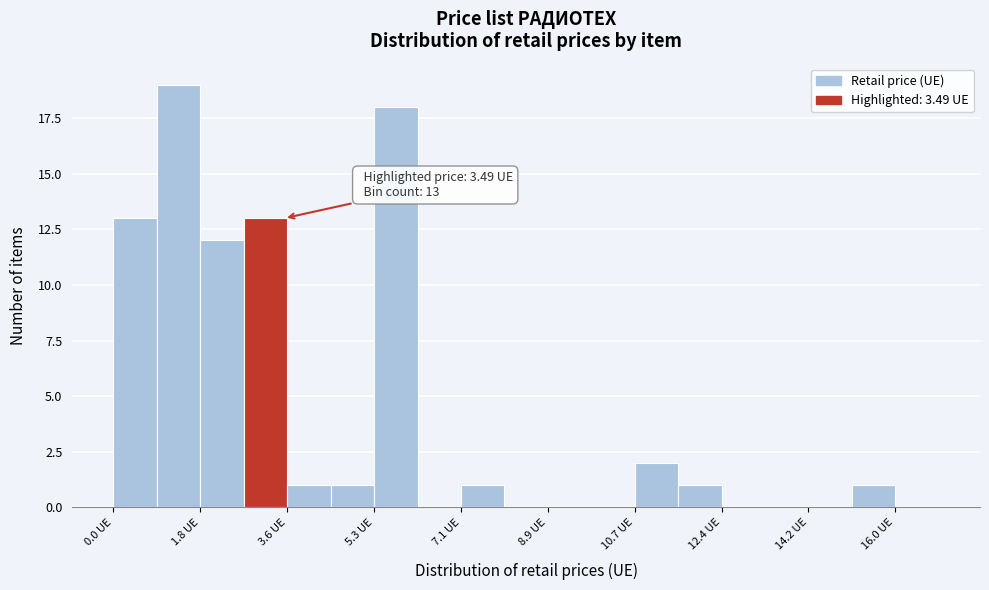

Over which range of the x-axis is the bar tallest?

0.8 to 1.8